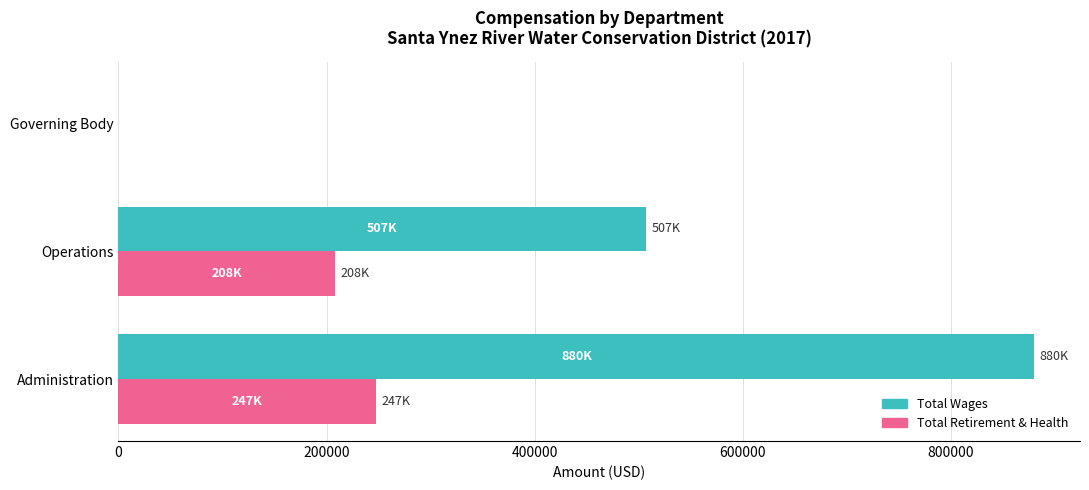

At which category is the sum across all series the highest?

Administration